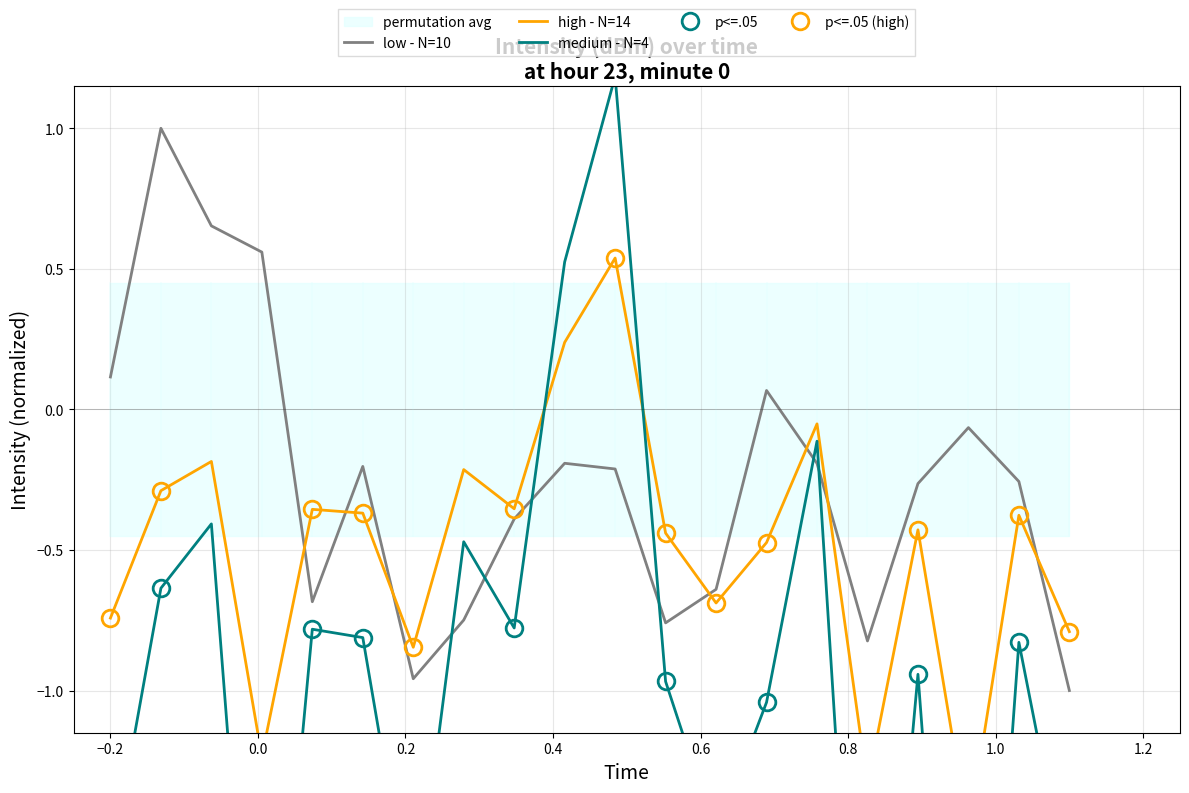

How many lines are shown in the chart?

3